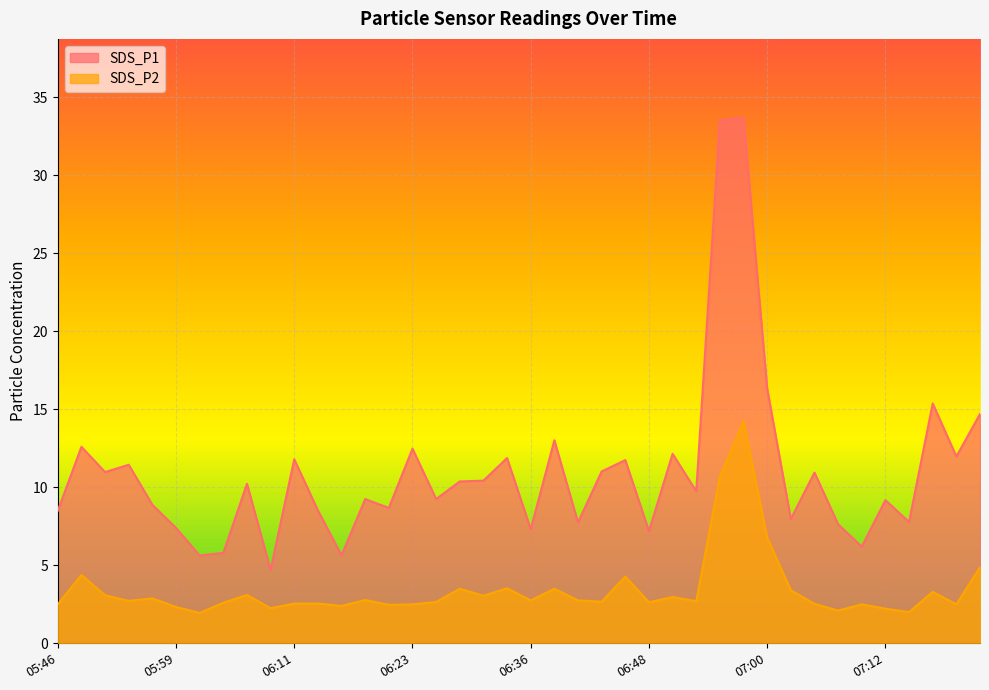

What is the difference between the SDS_P1 values at 05:49 and 06:40?

4.8